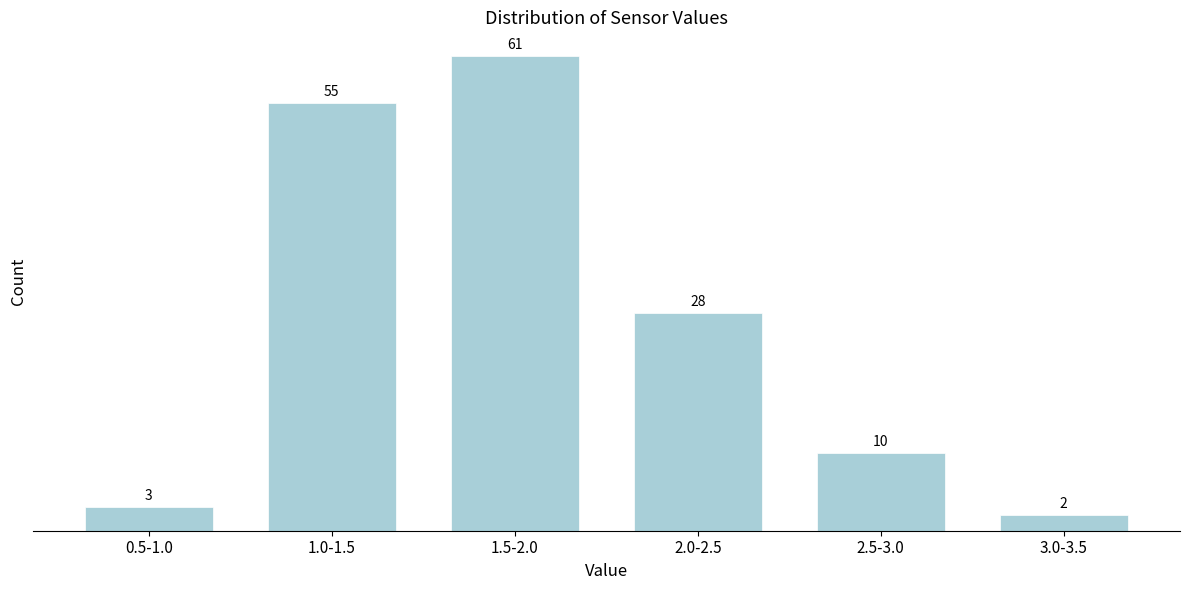

Reading left to right, what are all the values shown in this chart?

3	55	61	28	10	2